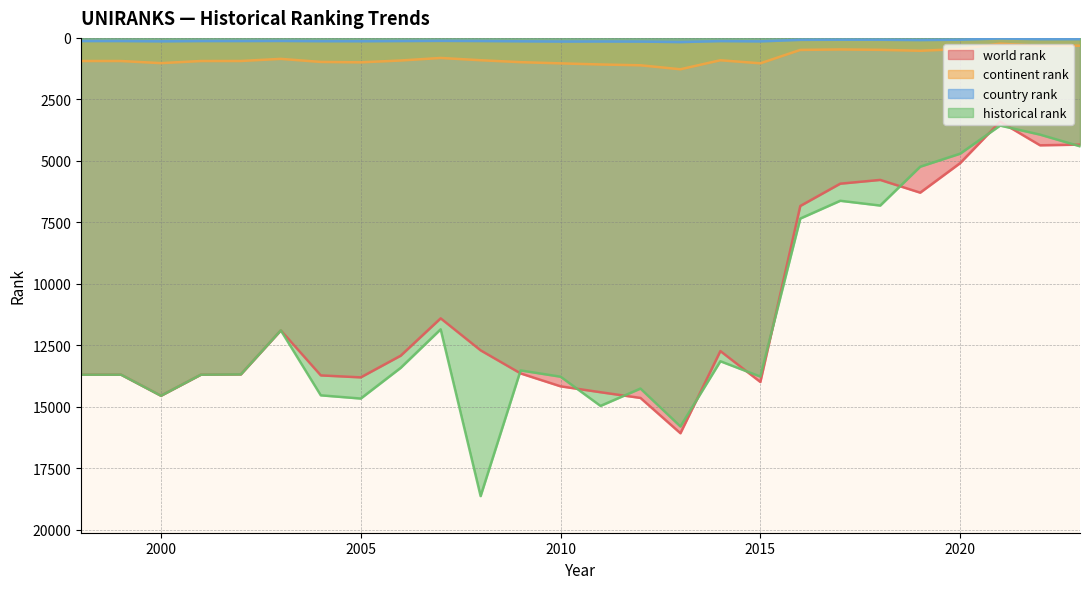

What is the average value of the continent rank series?

807